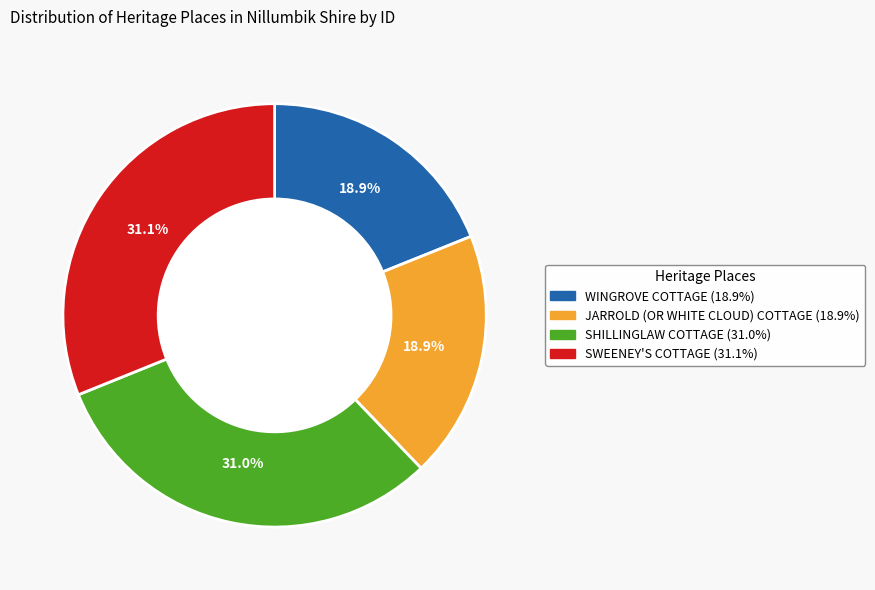

Does WINGROVE COTTAGE represent more than half of the total?

No